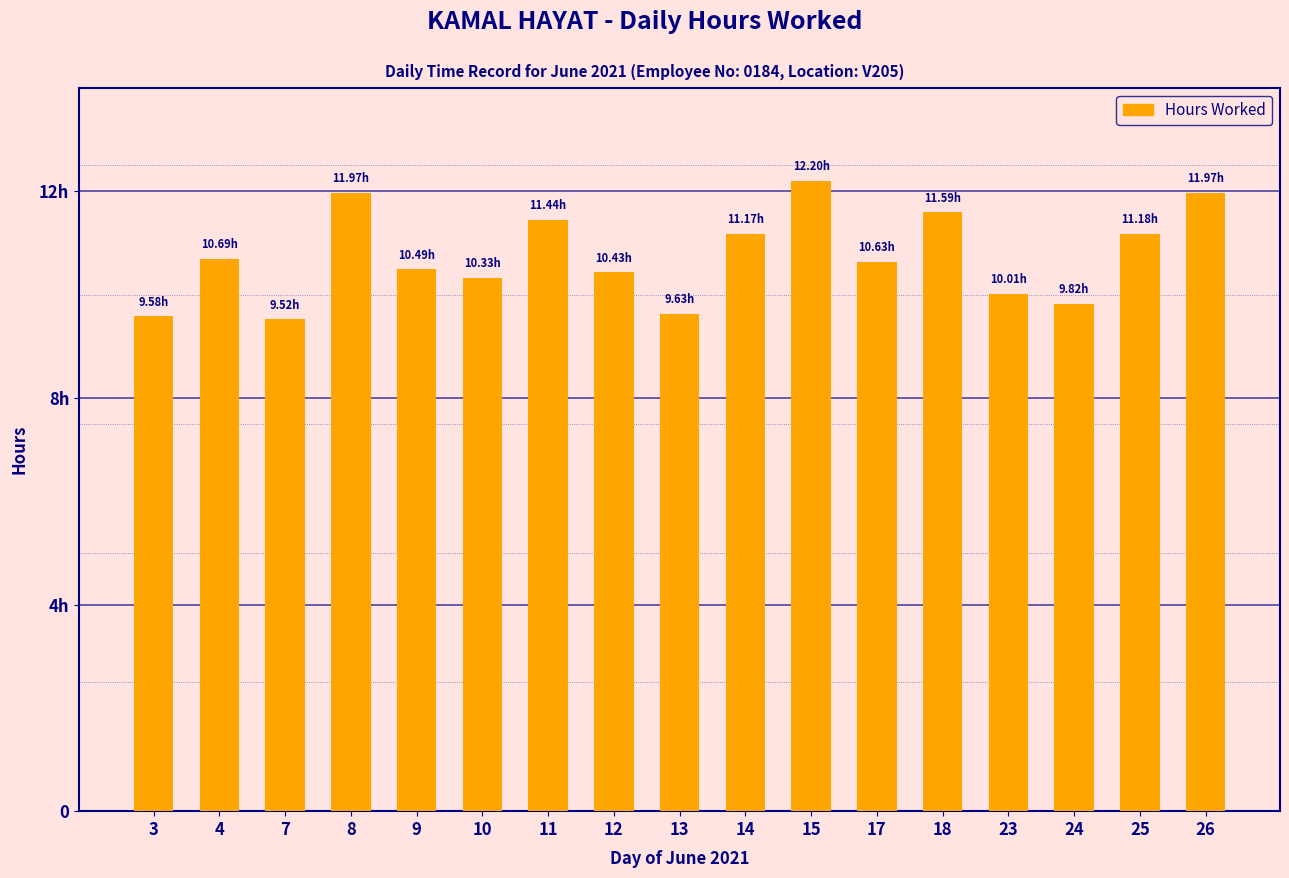

What is the value of the 5th bar from the left?

10.5